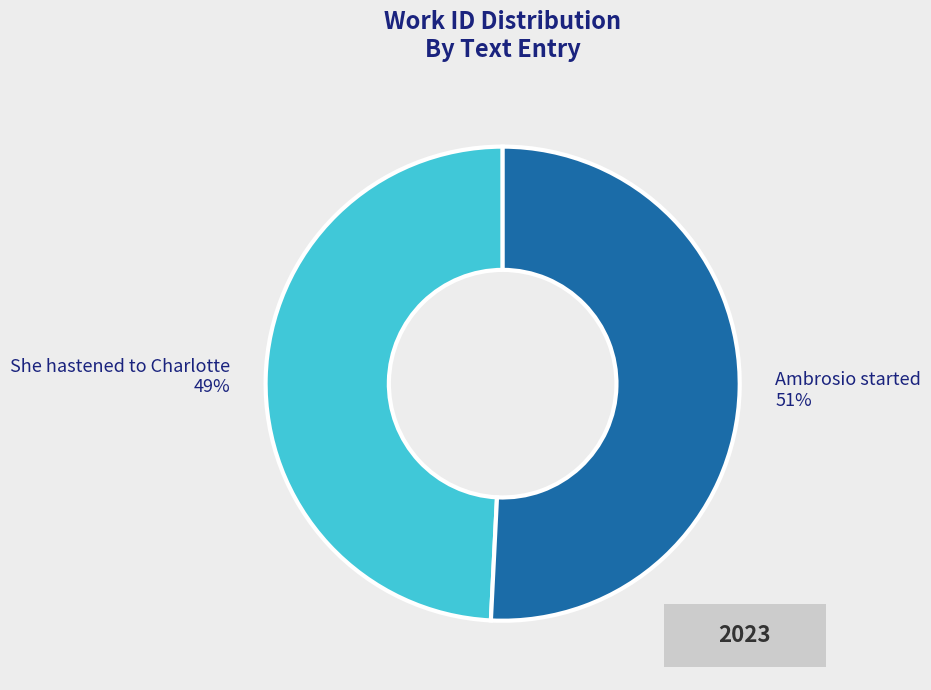

Between She hastened to Charlotte and Ambrosio started, which is larger?

Ambrosio started